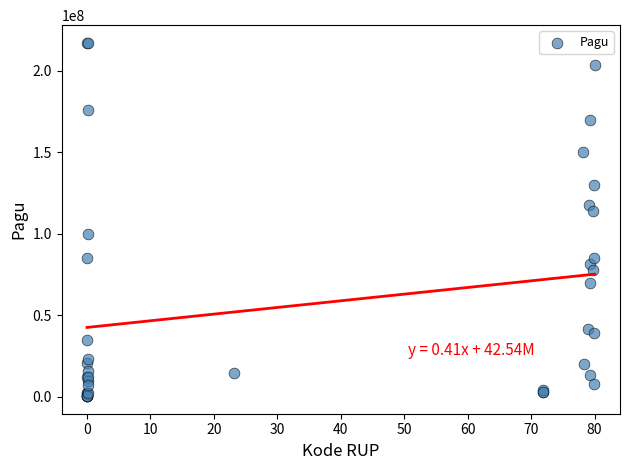

What Y value in the scatter plot is closest to 108830000?

114296000